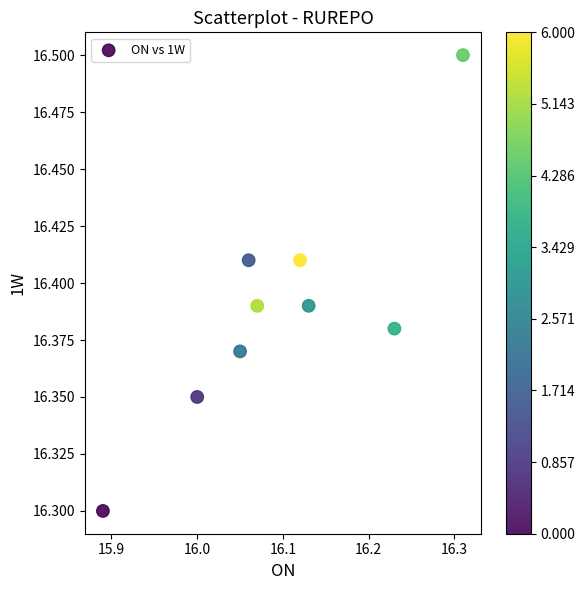

What Y value in the scatter plot is closest to 16?

16.3